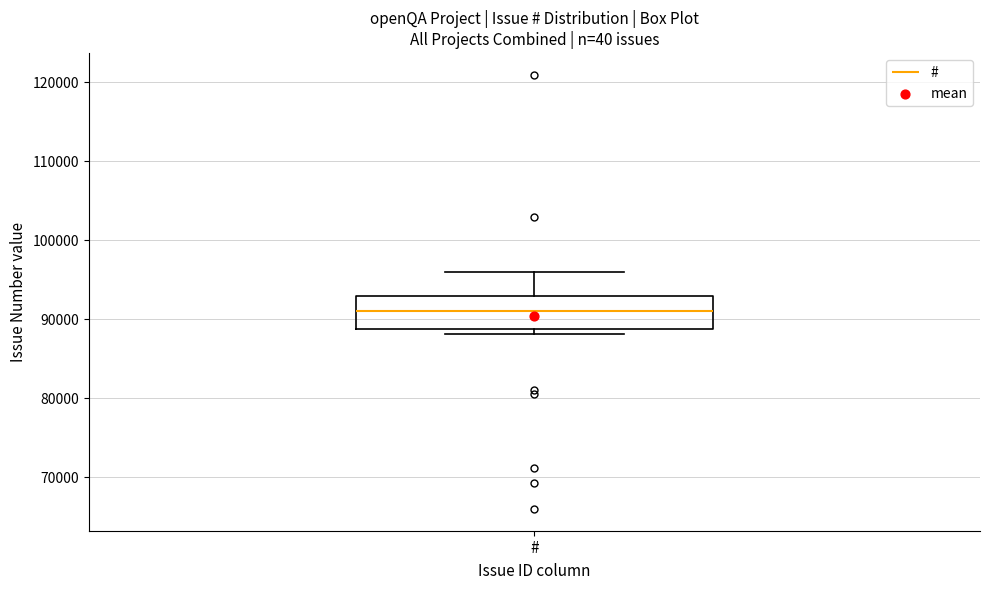

Transcribe this box plot: give where the median line is, the range the box spans, and where the two whiskers end, as read against the y-axis. The values are not printed on the chart, so give them approximately, as read against the axis.

median 91000, box 89000 to 93000, whiskers 88000 to 96000